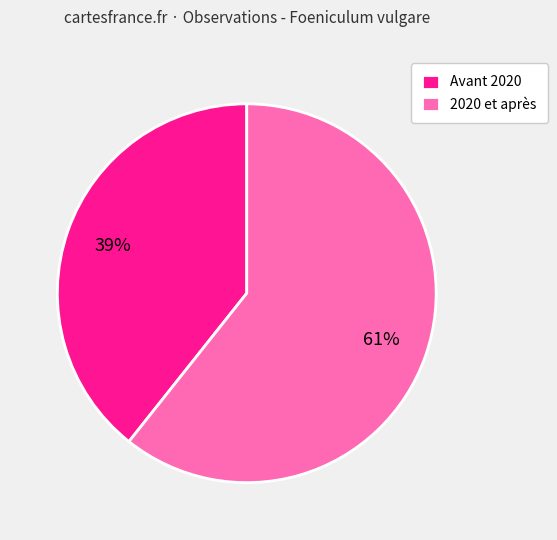

What percentage is the 2020 et après slice, to the nearest percent?

61%